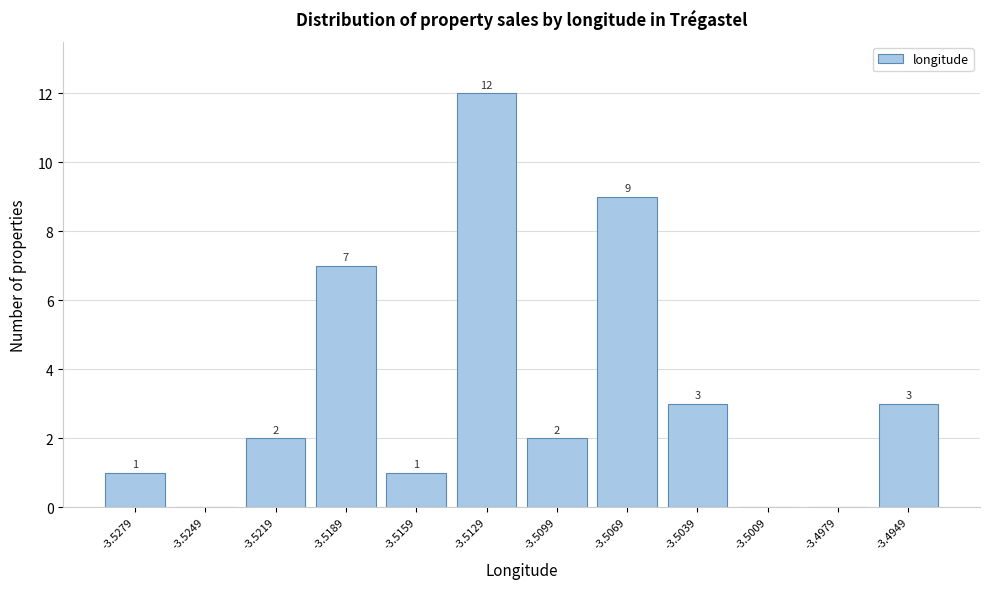

Reading right to left, transcribe all the data shown in this chart.

-3.4949=3	-3.4979=0	-3.5009=0	-3.5039=3	-3.5069=9	-3.5099=2	-3.5129=12	-3.5159=1	-3.5189=7	-3.5219=2	-3.5249=0	-3.5279=1